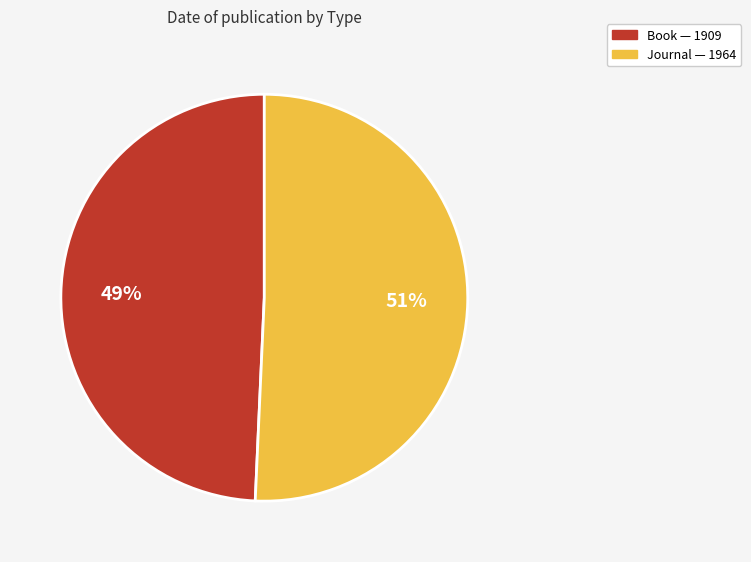

To the nearest percent, what is the average slice percentage?

50%